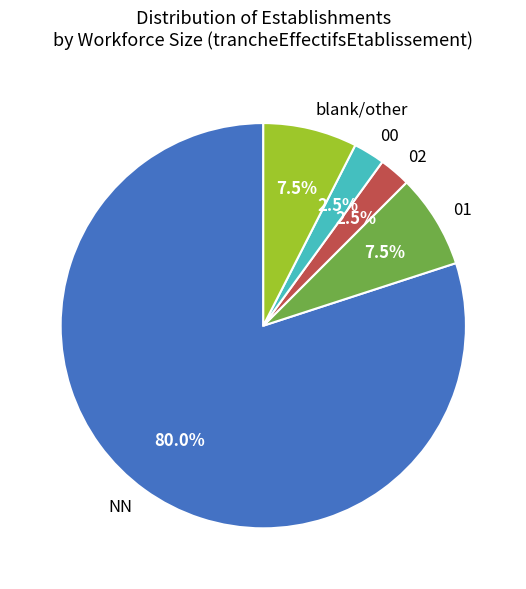

How much of the chart is everything except 01?

92.5%